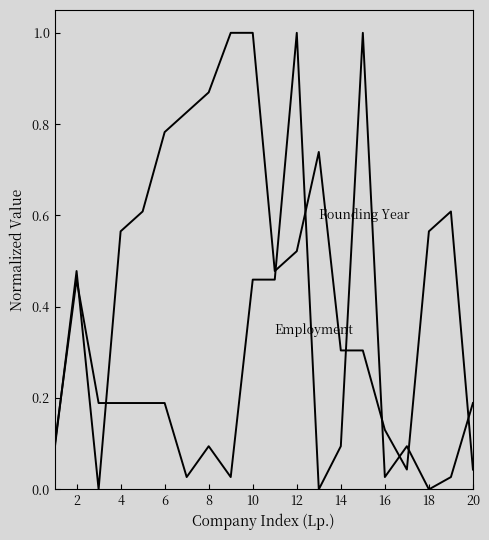

Is this an area chart (filled region under the line)?

No